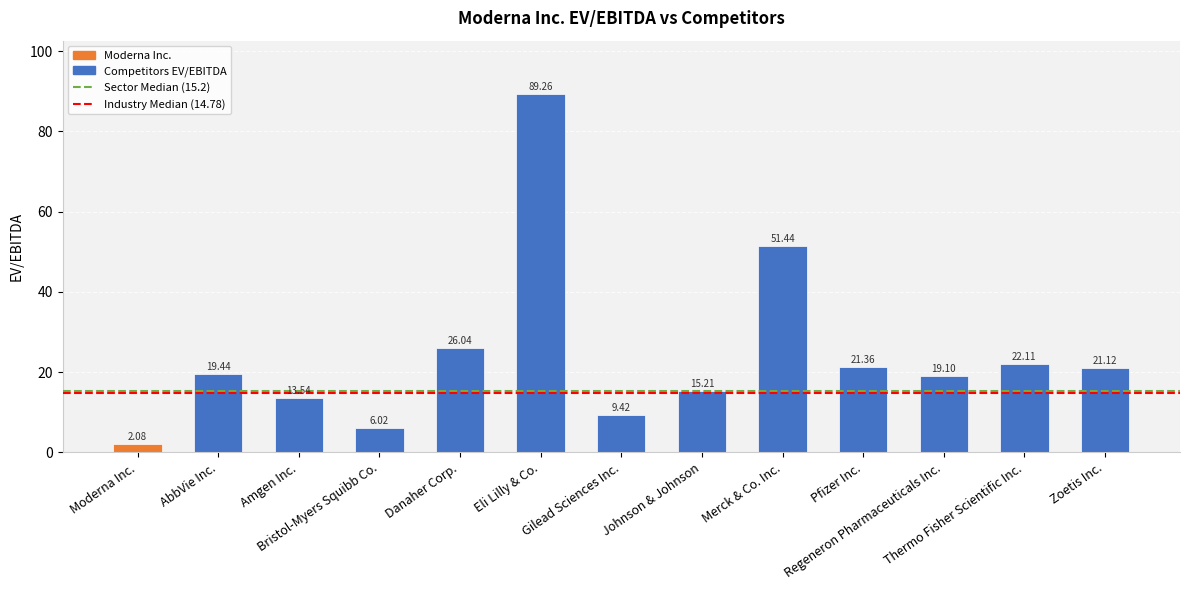

Which label corresponds to the largest value in the chart?

Eli Lilly & Co.